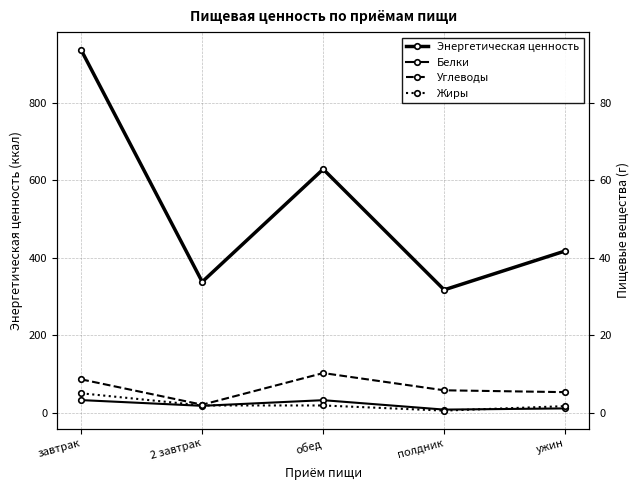

At which category is the sum across all series the highest?

завтрак